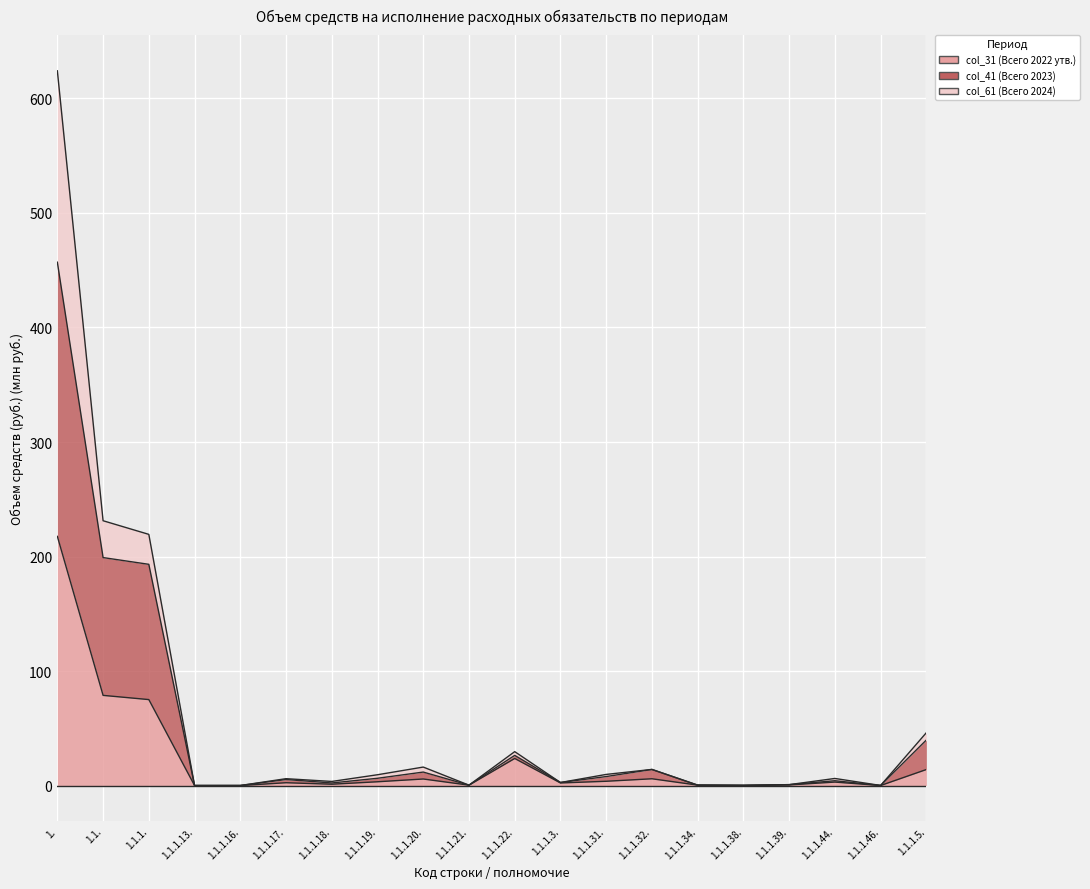

In col_41 (Всего 2023), how many points are higher than both neighbors (excluding endpoints)?

5